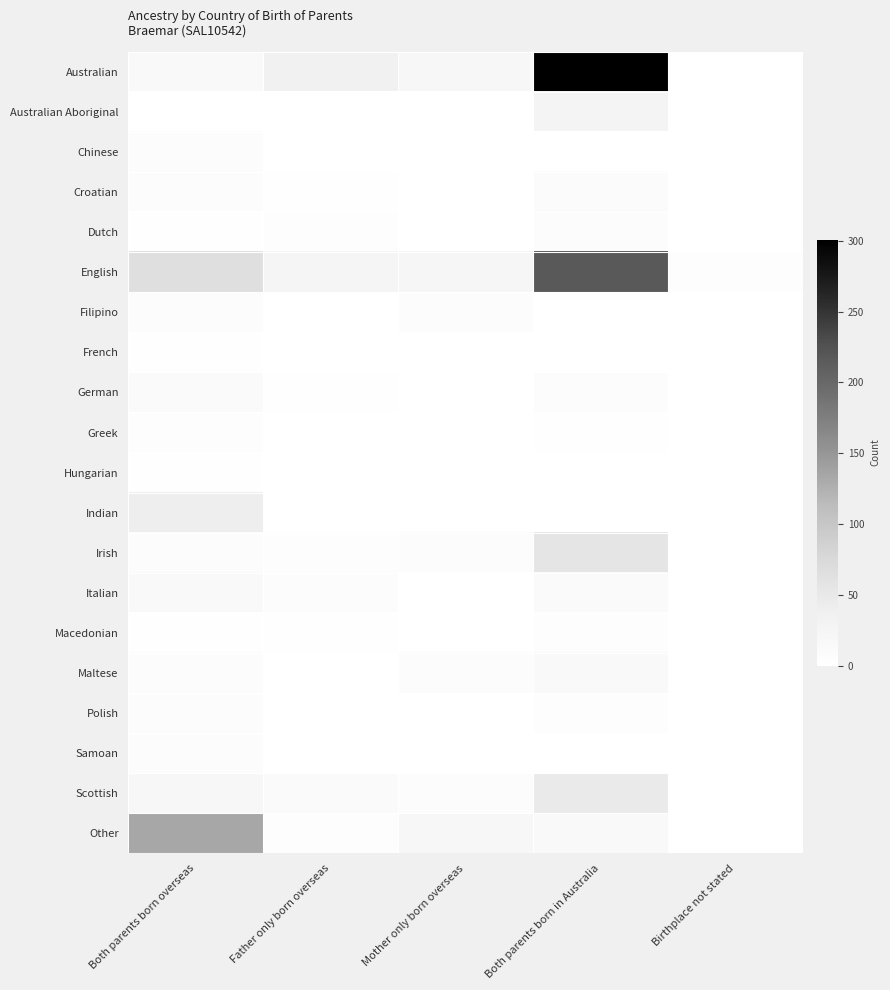

At how many categories does at least one series exceed 188?

1